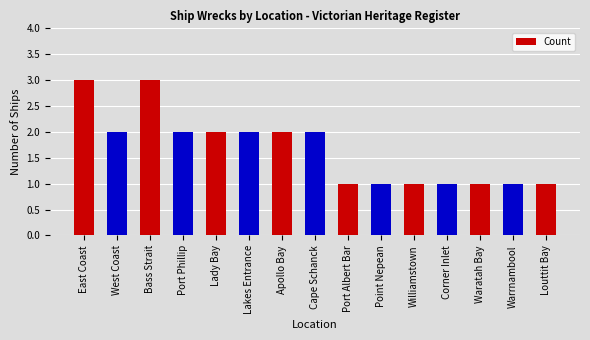

Count the number of categories in the chart.

15